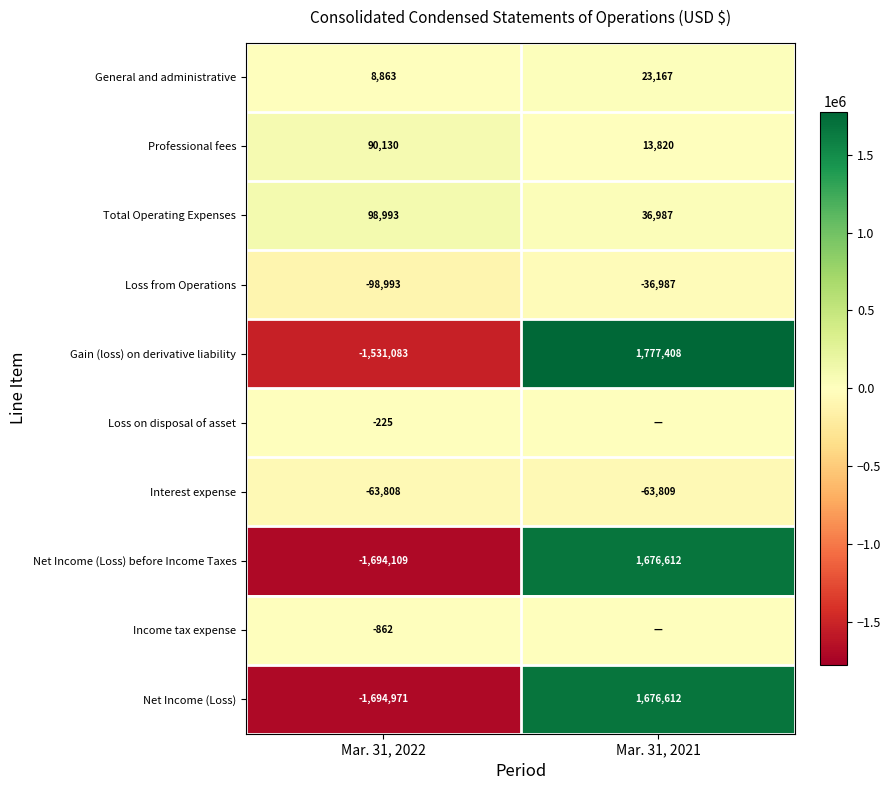

What is the maximum value shown in the chart?

1777408